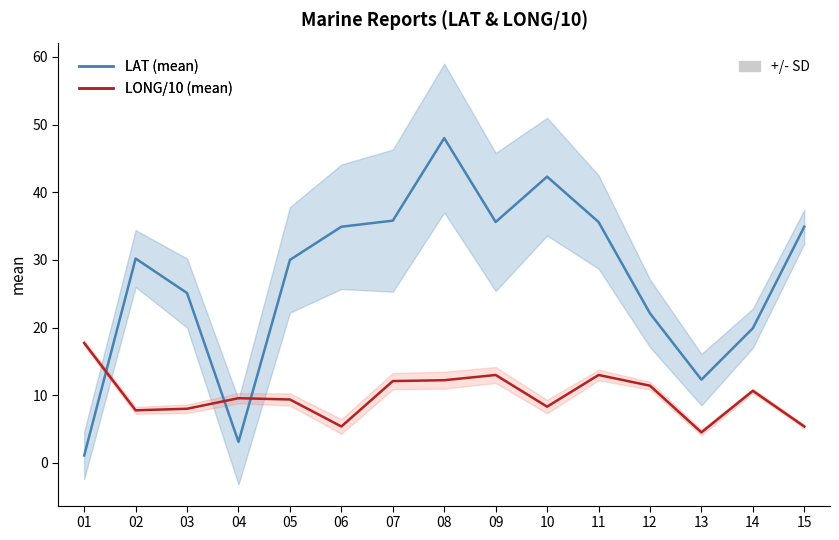

What is the minimum value for LONG/10 (mean)?

4.5